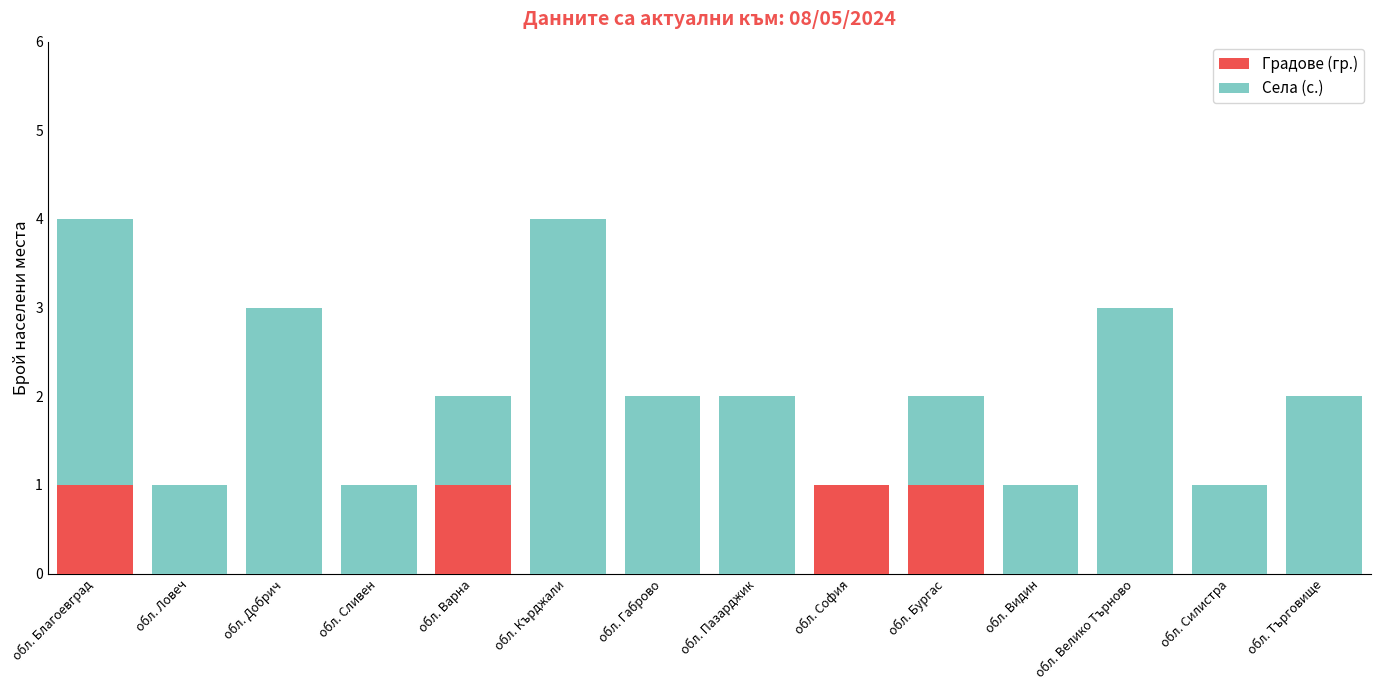

How many Градове (гр.) values are between 0 and 1?

14